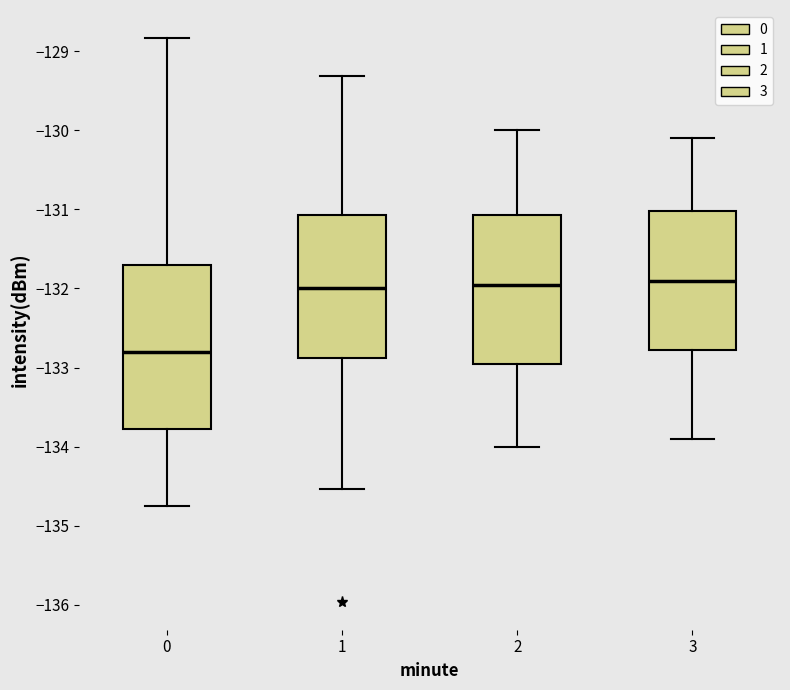

Where is the lower edge of the box at x = 3 on the y-axis? The values are not printed on the chart, so give them approximately, as read against the axis.

-132.8